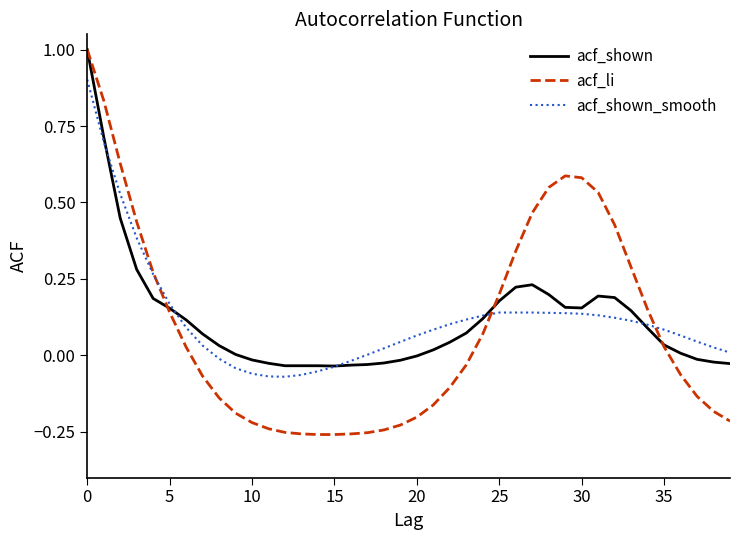

How many categories are shown in the chart?

40